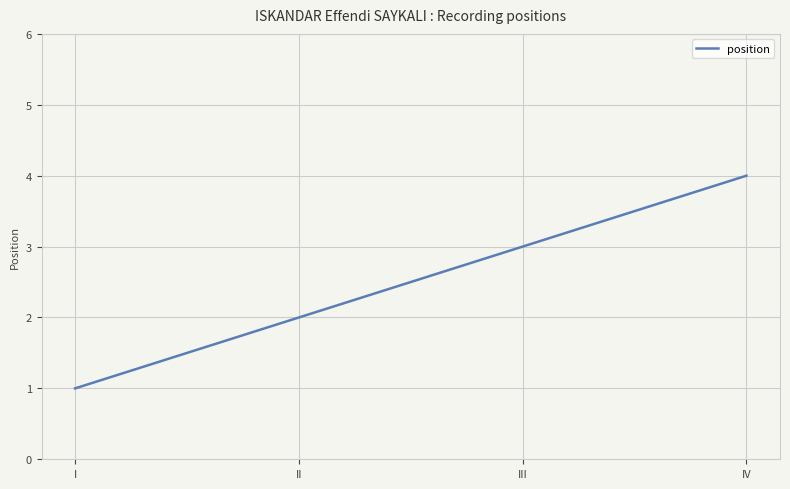

At which label is the value closest to 2?

II